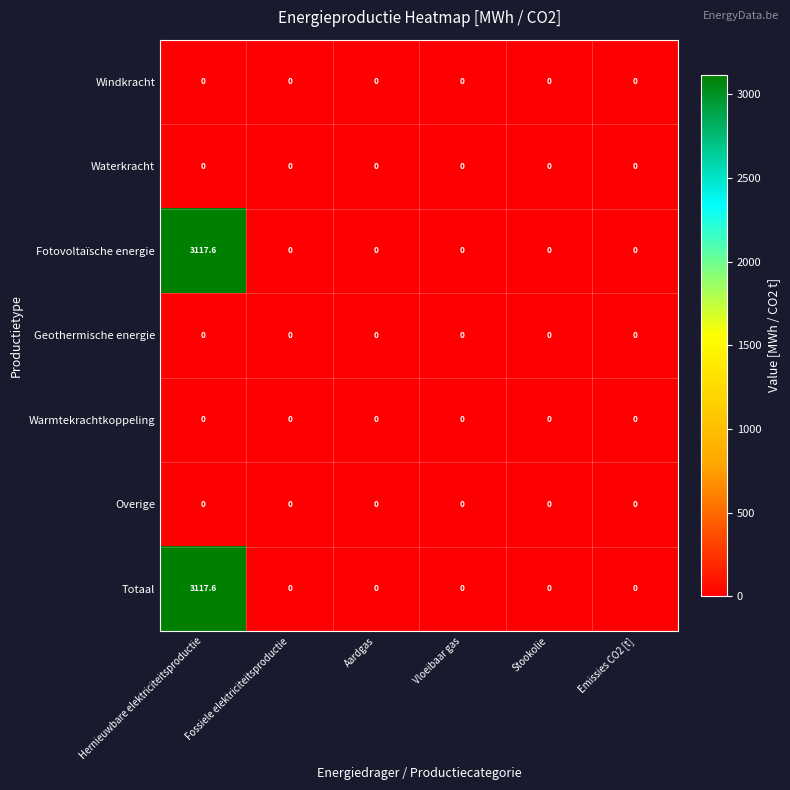

Which category has the highest value in the Totaal series?

Hernieuwbare elektriciteitsproductie